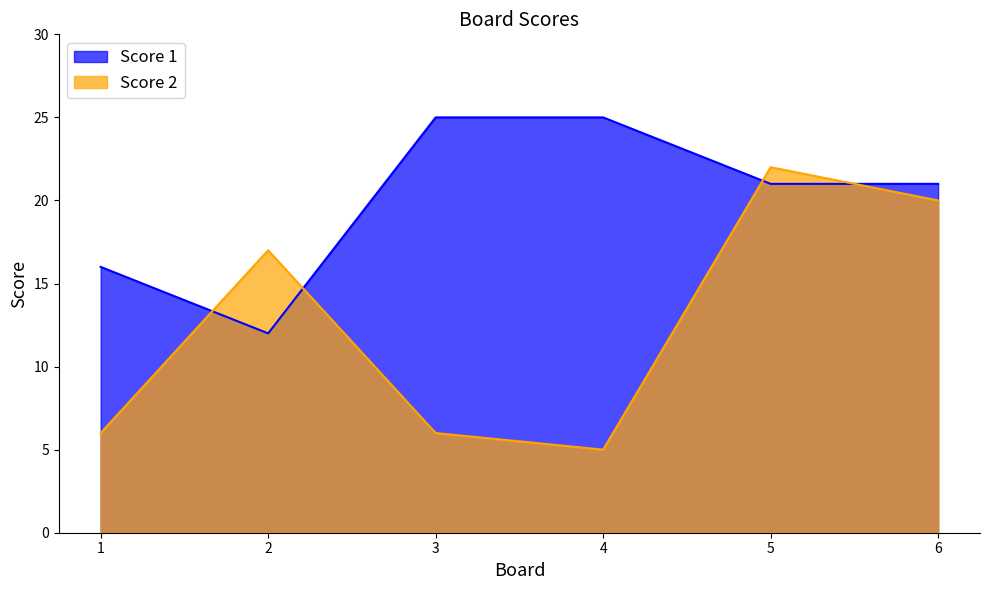

Which has a higher value, 3 or 1?

3